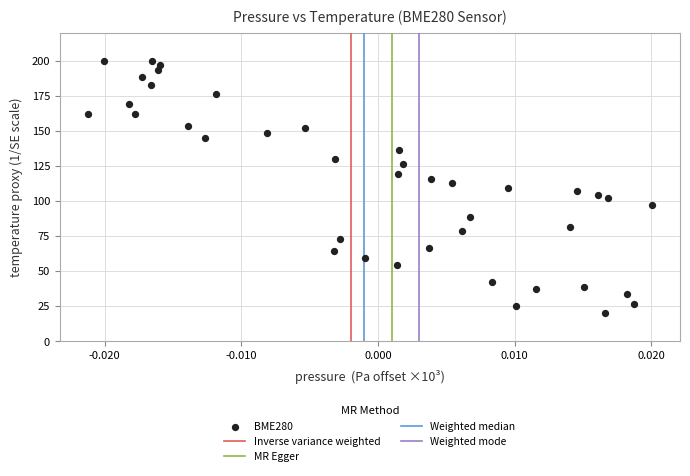

What is the range of Y values (max minus min)?

180.0